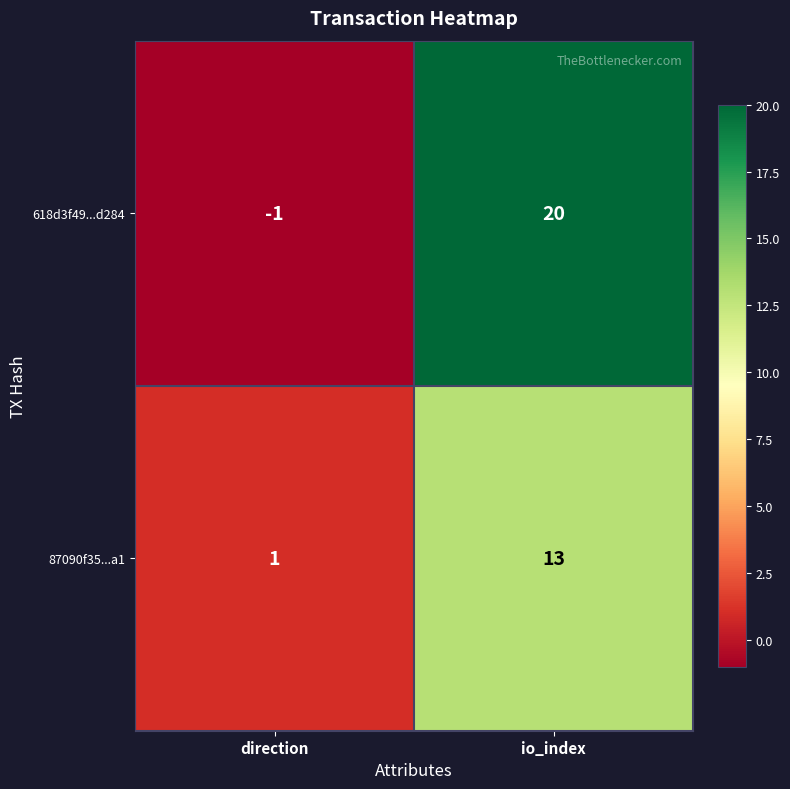

Which label corresponds to the smallest value in the chart?

direction